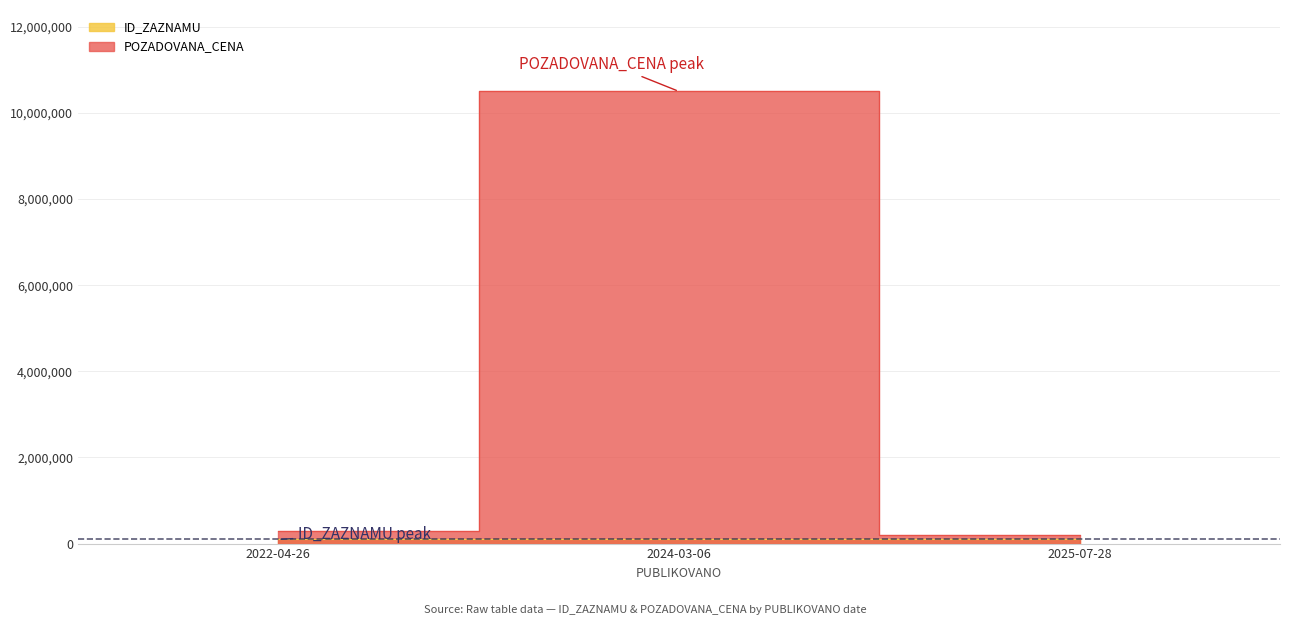

What are all the series names shown in the legend?

ID_ZAZNAMU, POZADOVANA_CENA